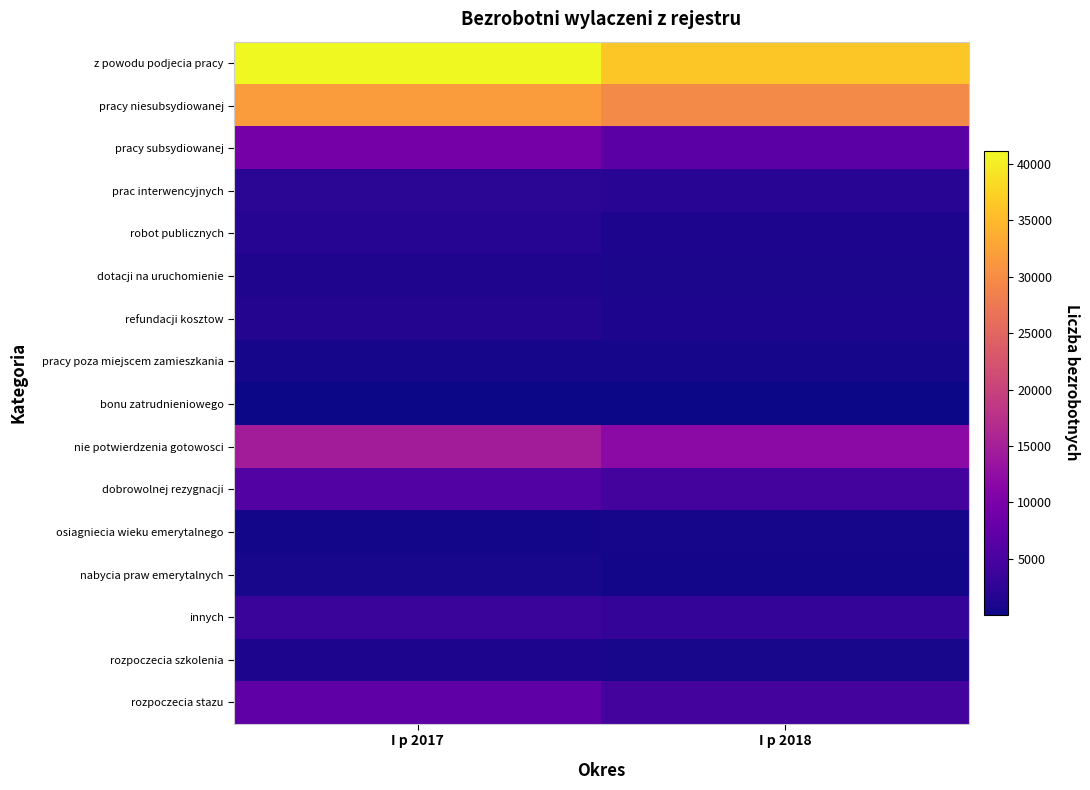

Count the number of categories in the chart.

2